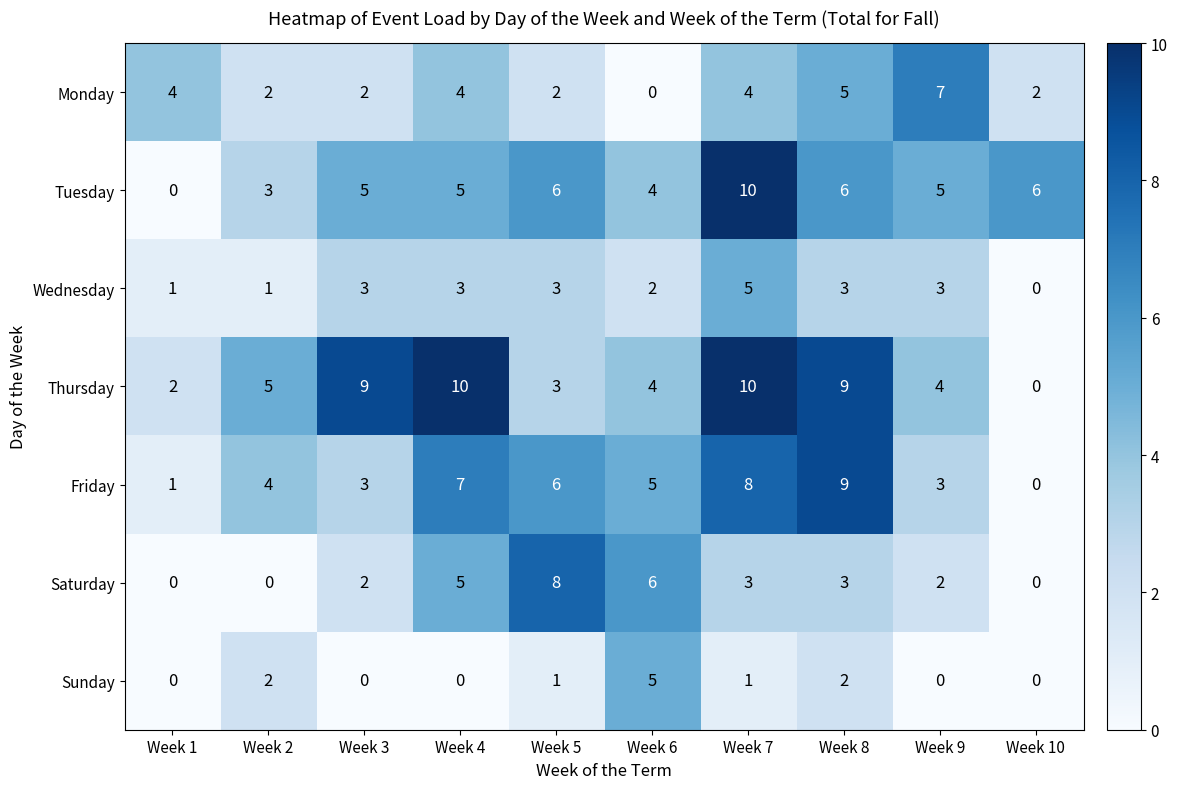

True or false: Wednesday has a value of 1 at Week 2.

True